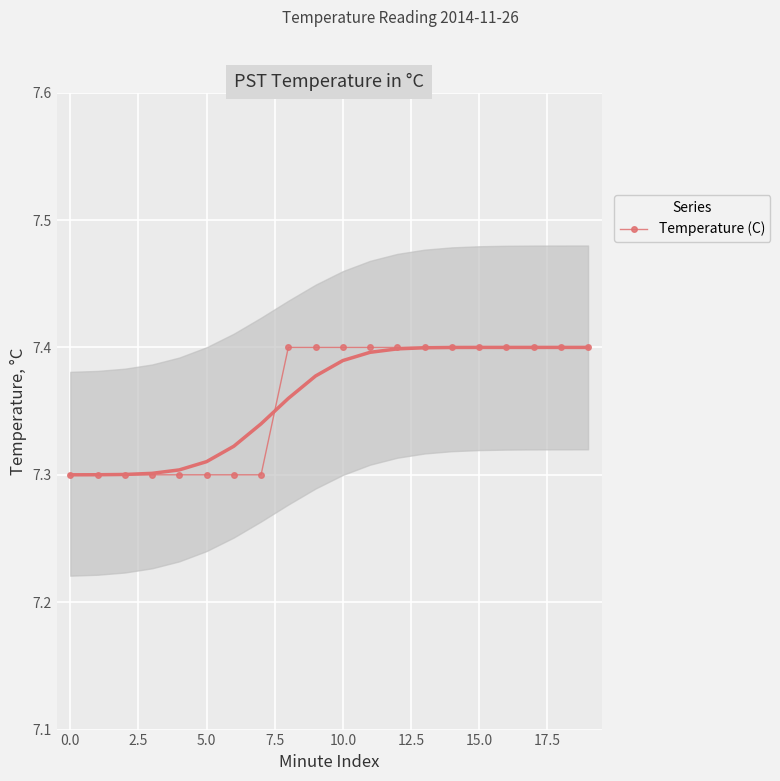

What is the minimum value shown in the chart?

7.3